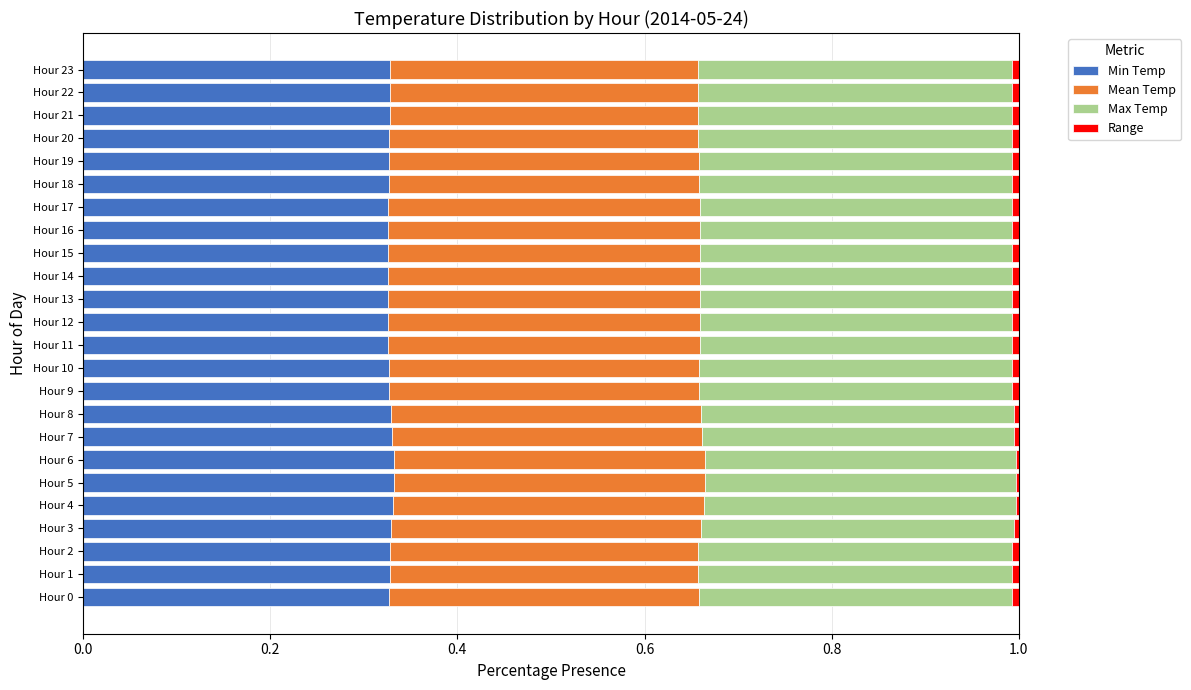

The Min Temp series shows 0.1 at Hour 19. True or false?

False